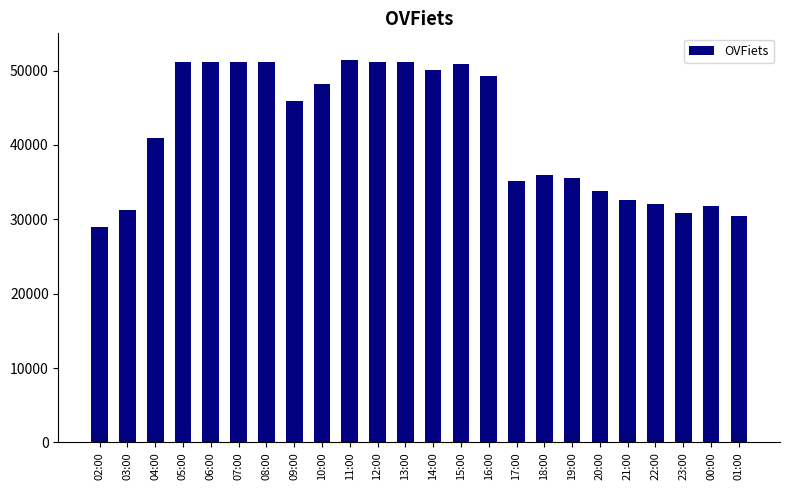

What is the sum of all values?

1001795